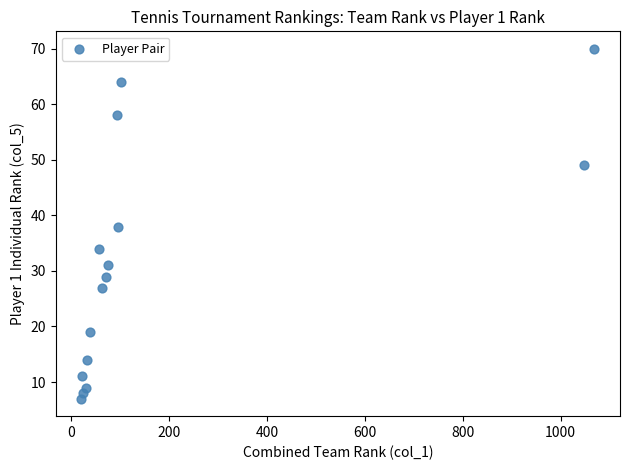

What is the range of Y values (max minus min)?

63